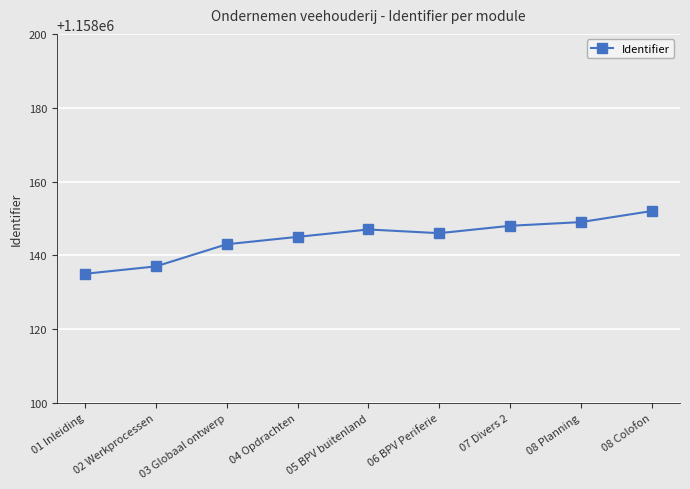

What is the ratio of the value at 06 BPV Periferie to the value at 08 Planning?

1.0